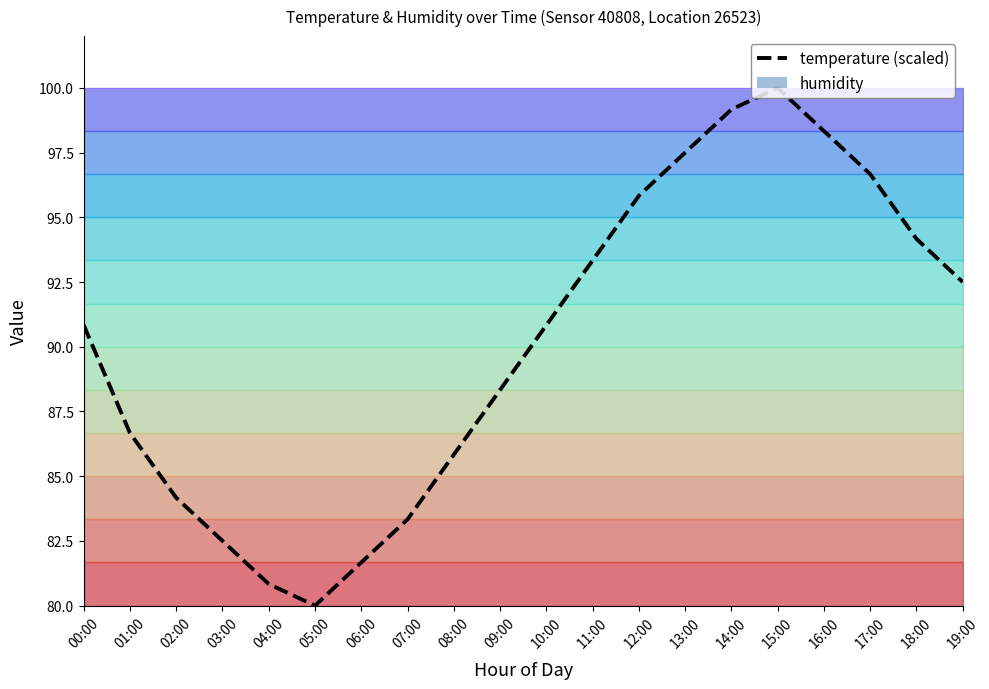

What is the label of the 11th point from the left?

10:00